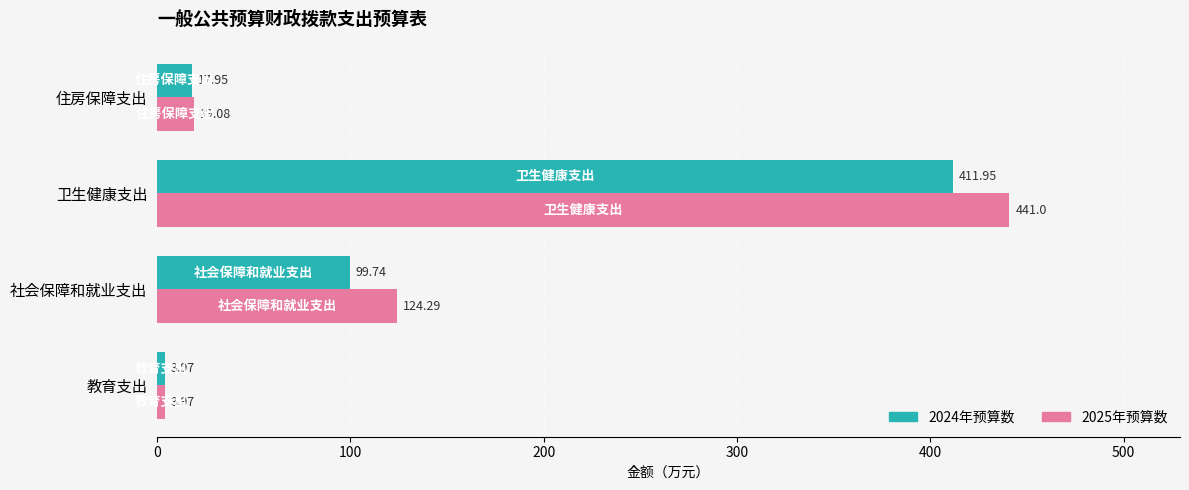

At 住房保障支出, list the series in order from largest to smallest.

2025年预算数, 2024年预算数